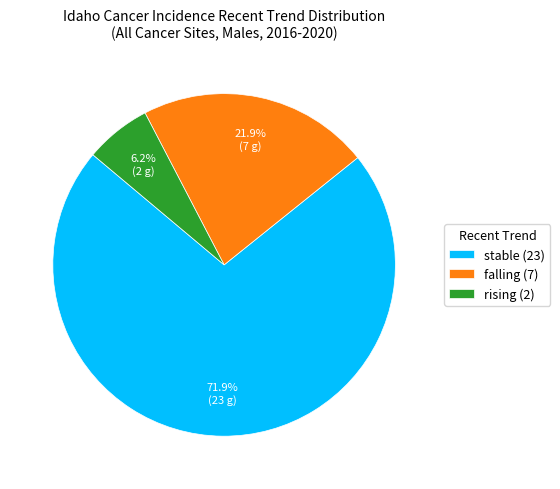

Which has a higher value, rising or stable?

stable